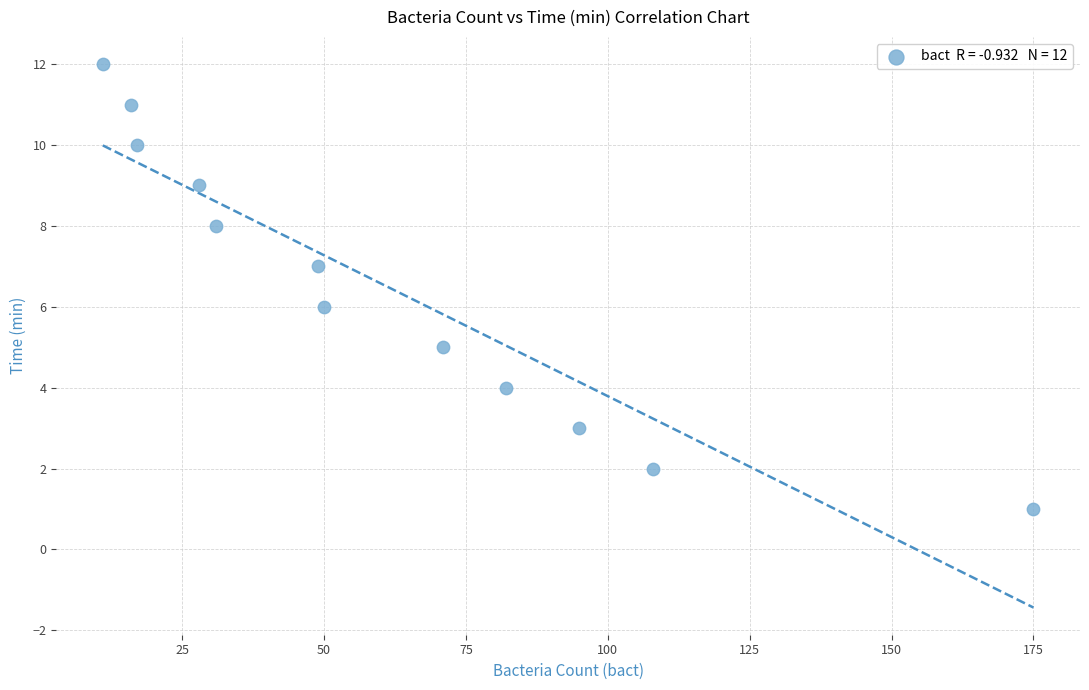

What is the range of X values (max minus min)?

164